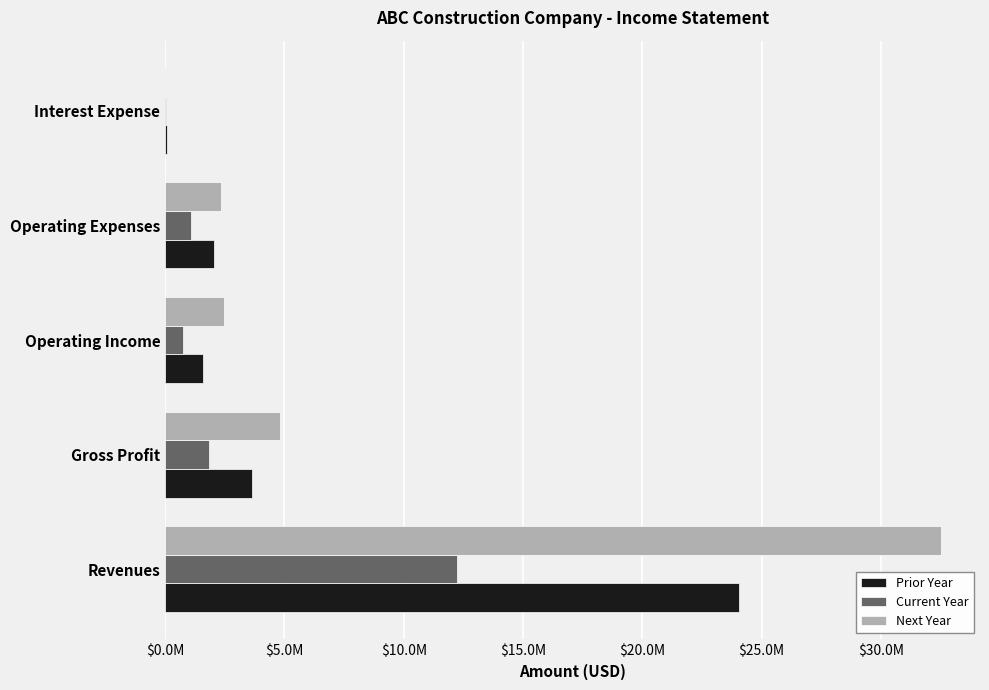

What are all the series names shown in the legend?

Prior Year, Current Year, Next Year